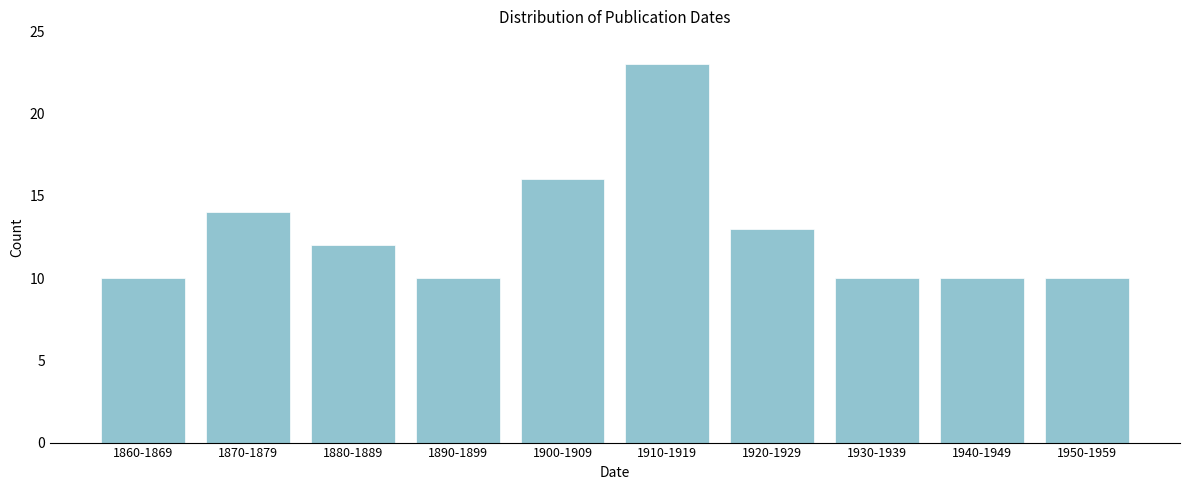

Reading left to right, transcribe all the data shown in this chart.

1860-1869=10	1870-1879=14	1880-1889=12	1890-1899=10	1900-1909=16	1910-1919=23	1920-1929=13	1930-1939=10	1940-1949=10	1950-1959=10